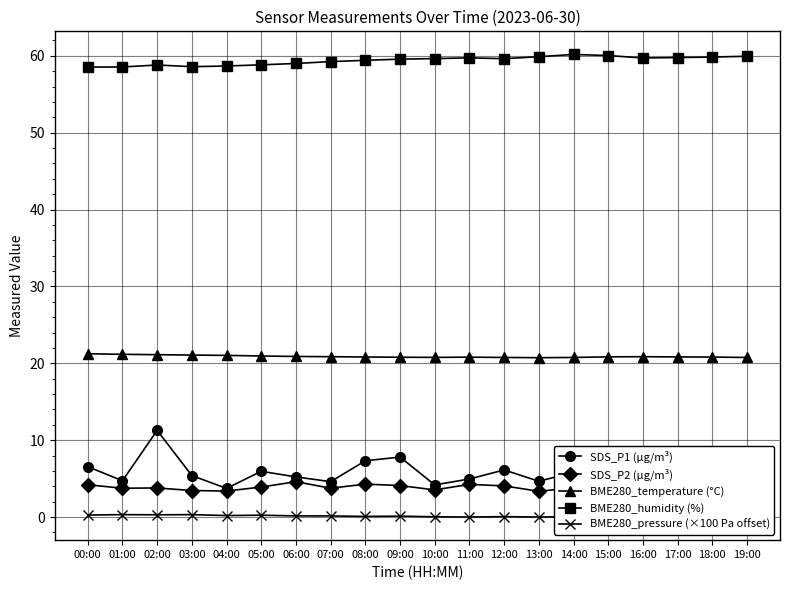

What is the difference between the highest and lowest values at 16:00?

59.7